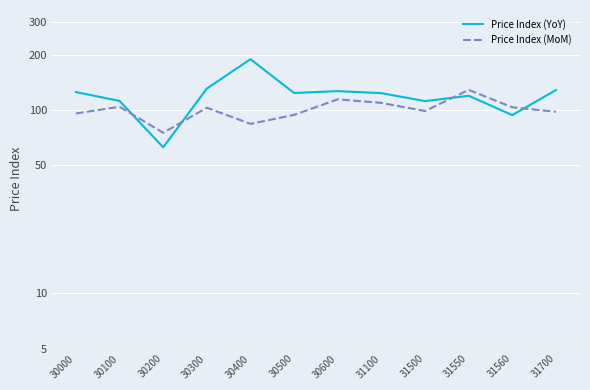

How many lines are shown in the chart?

2